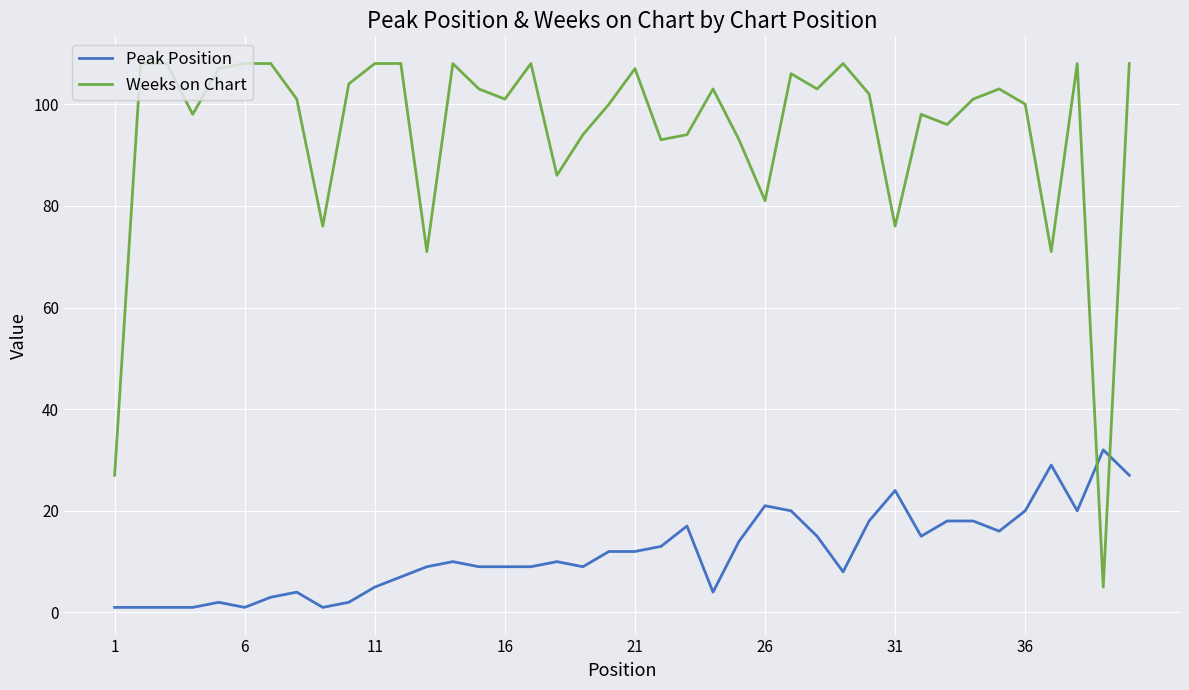

What is the sum of all Weeks on Chart values?

3788